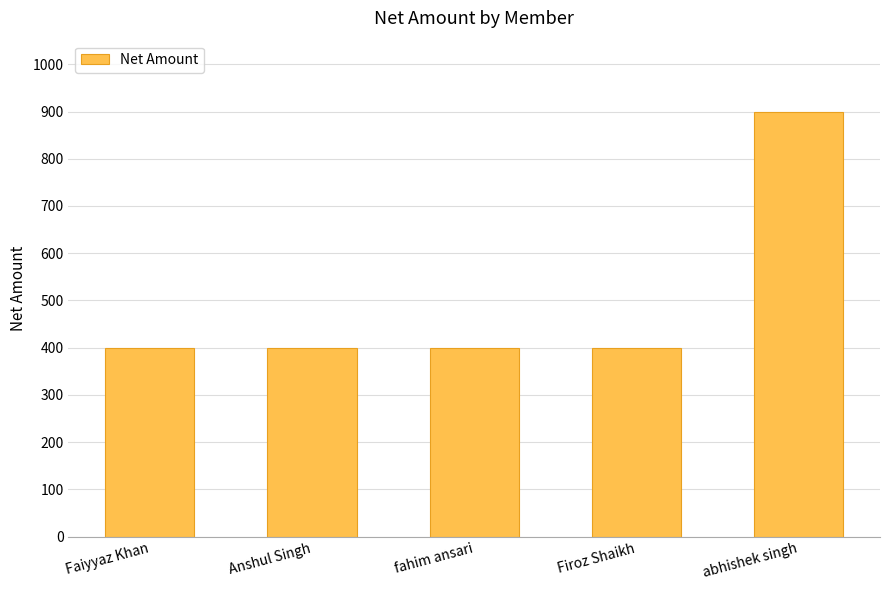

What is the greatest value displayed?

900